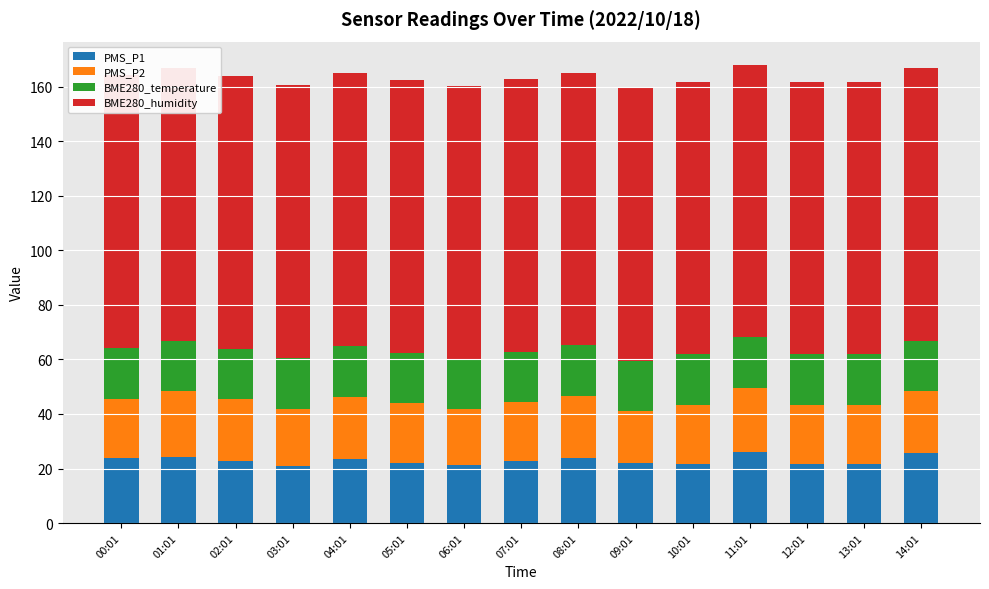

List the labels in order of BME280_humidity value, largest first.

00:01, 01:01, 02:01, 03:01, 04:01, 05:01, 06:01, 07:01, 08:01, 09:01, 10:01, 11:01, 12:01, 13:01, 14:01